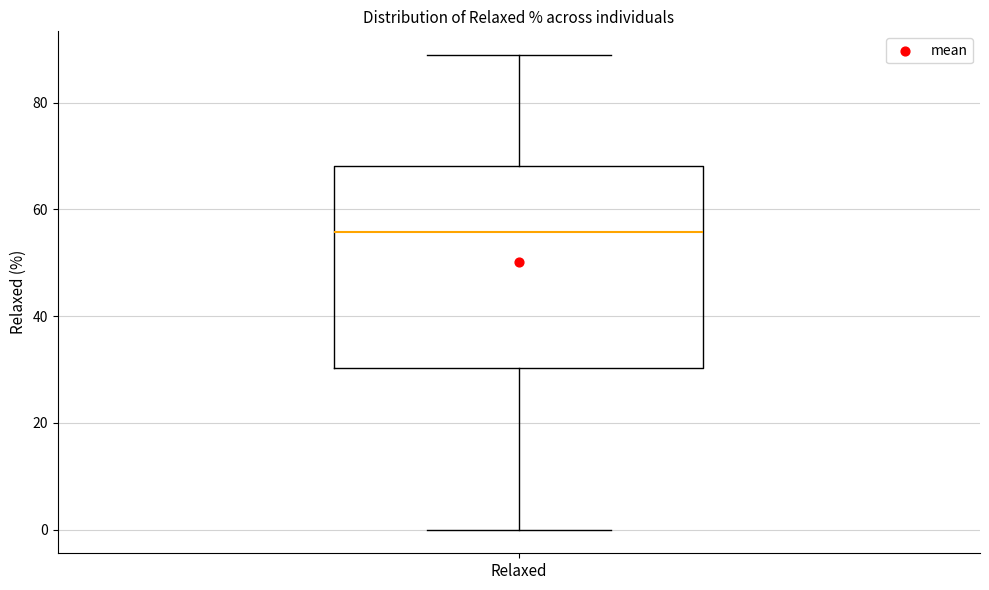

Where does the lower whisker of the box for Relaxed end on the y-axis? The values are not printed on the chart, so give them approximately, as read against the axis.

0